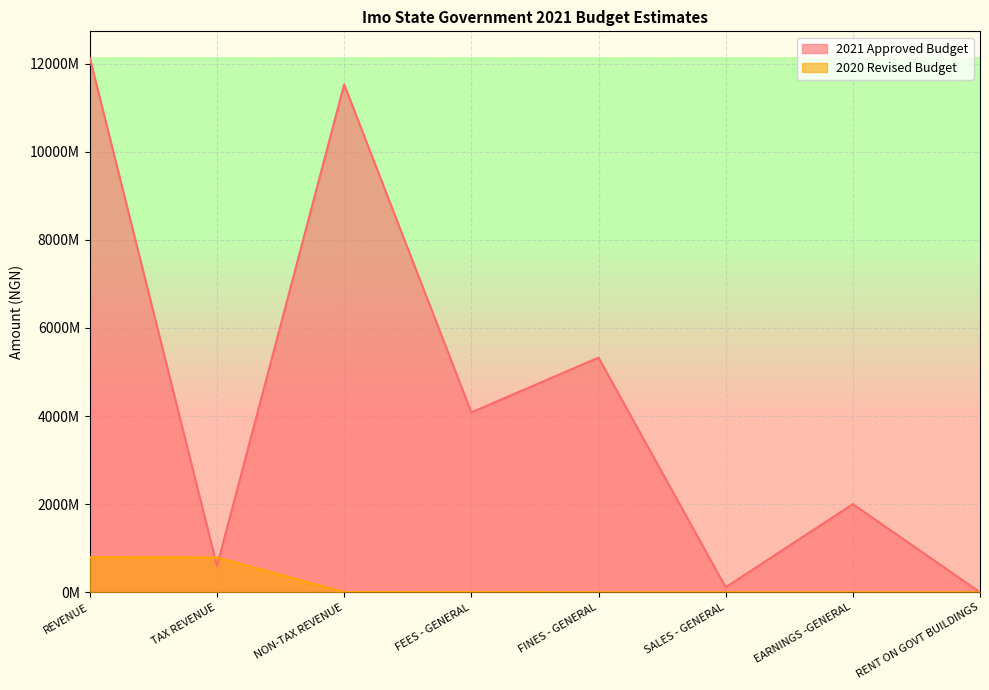

What is the label of the 2nd point from the right?

EARNINGS -GENERAL